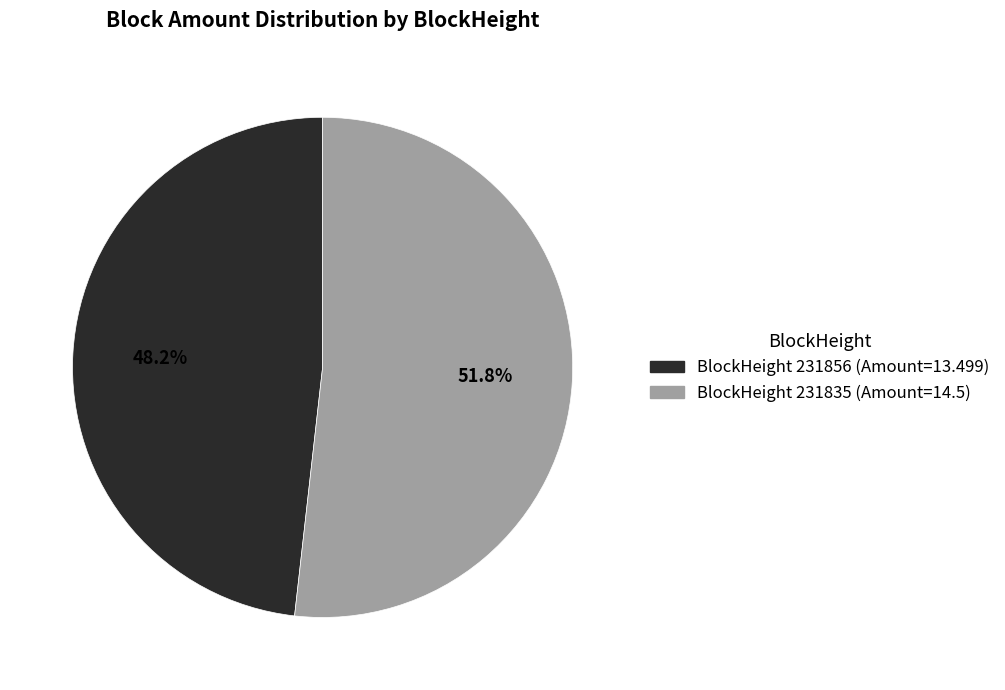

Count the number of slices in the pie.

2